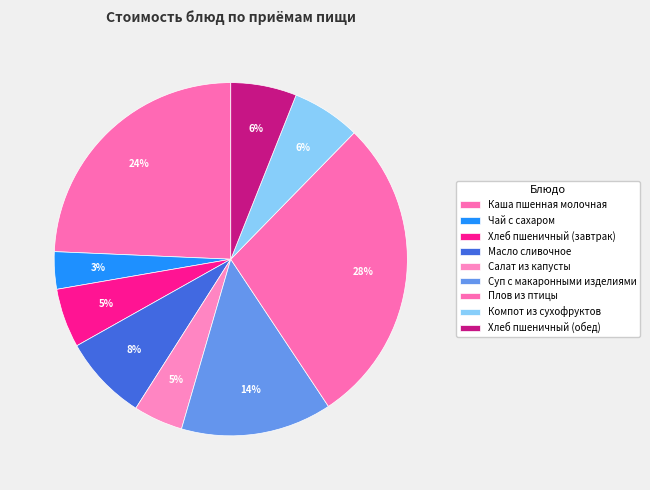

True or false: Хлеб пшеничный (обед) accounts for 6% of the total.

True